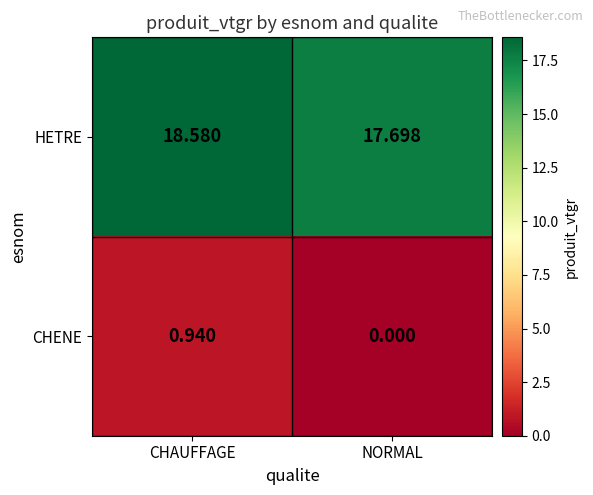

Which label corresponds to the smallest value in the chart?

NORMAL